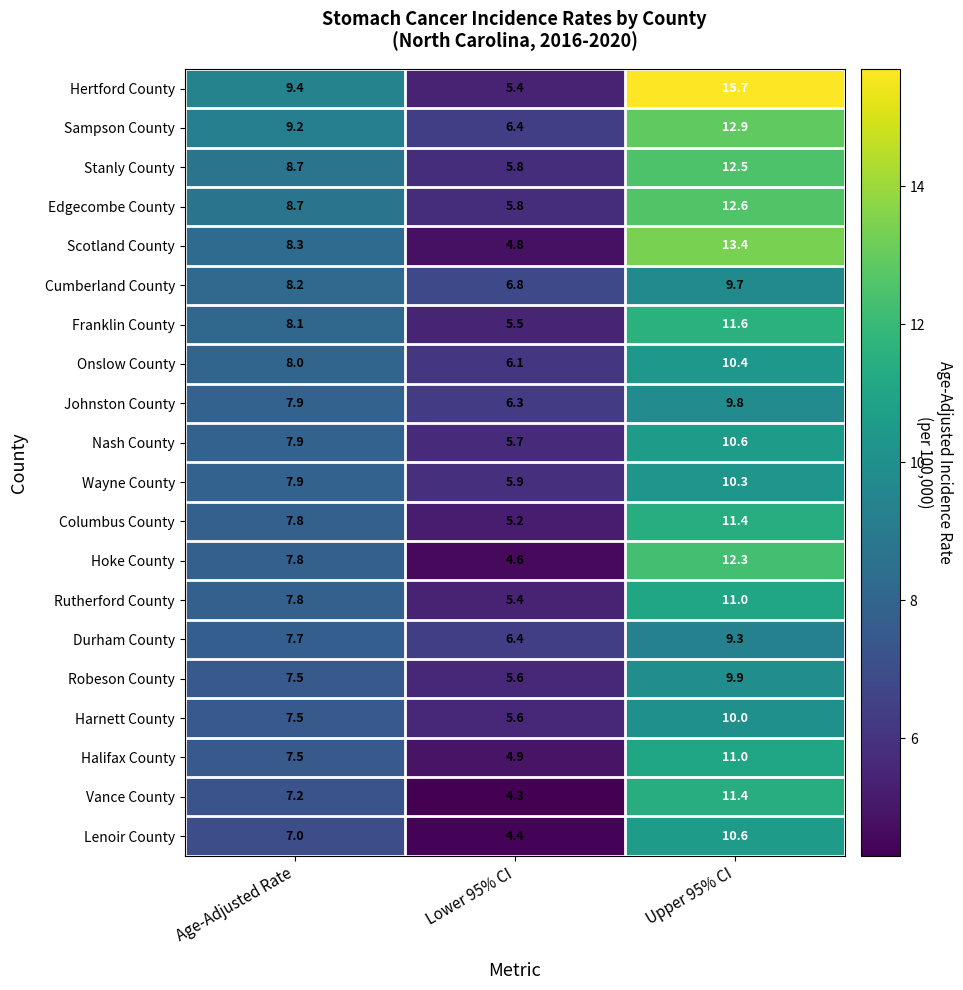

Which series changed the most between Age-Adjusted Rate and Upper 95% CI?

Hertford County